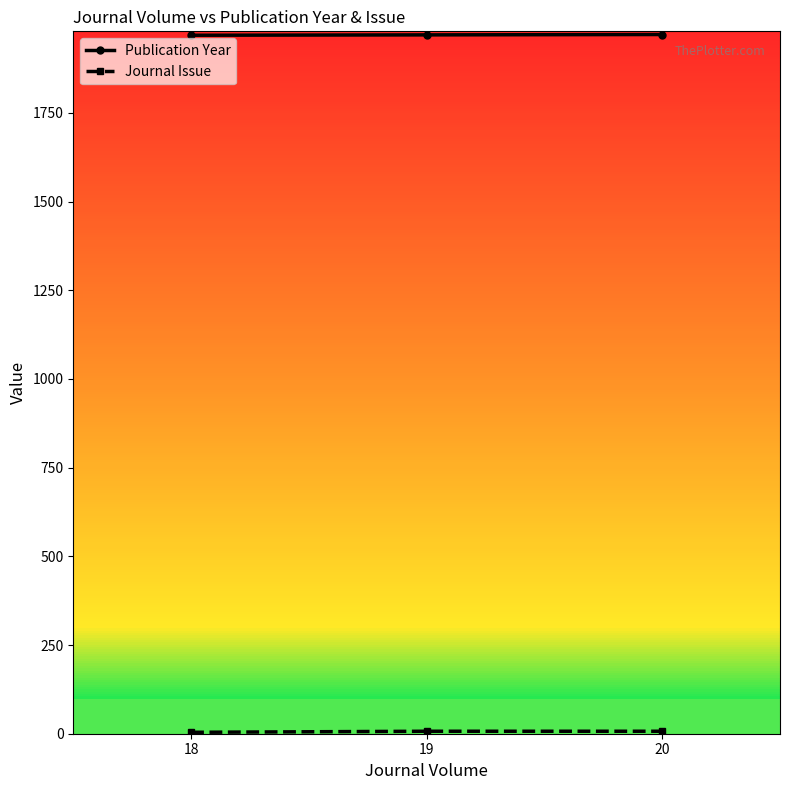

What is the value of the Publication Year point at the 3rd from the left?

1971